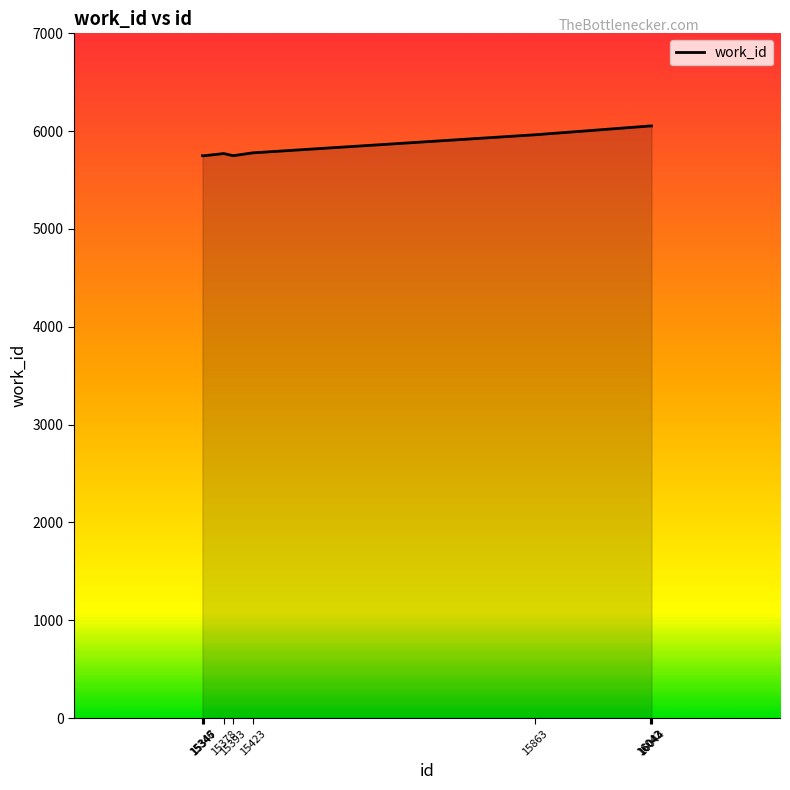

What is the smallest value displayed?

5748